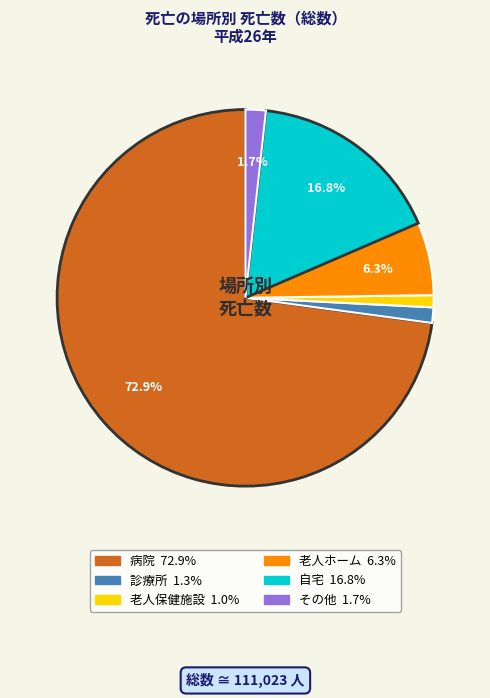

Is there a majority slice in this chart?

Yes